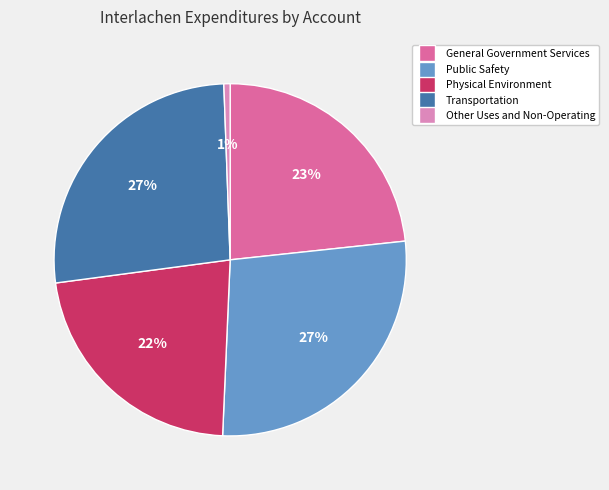

To the nearest percent, what is the average slice percentage?

20%